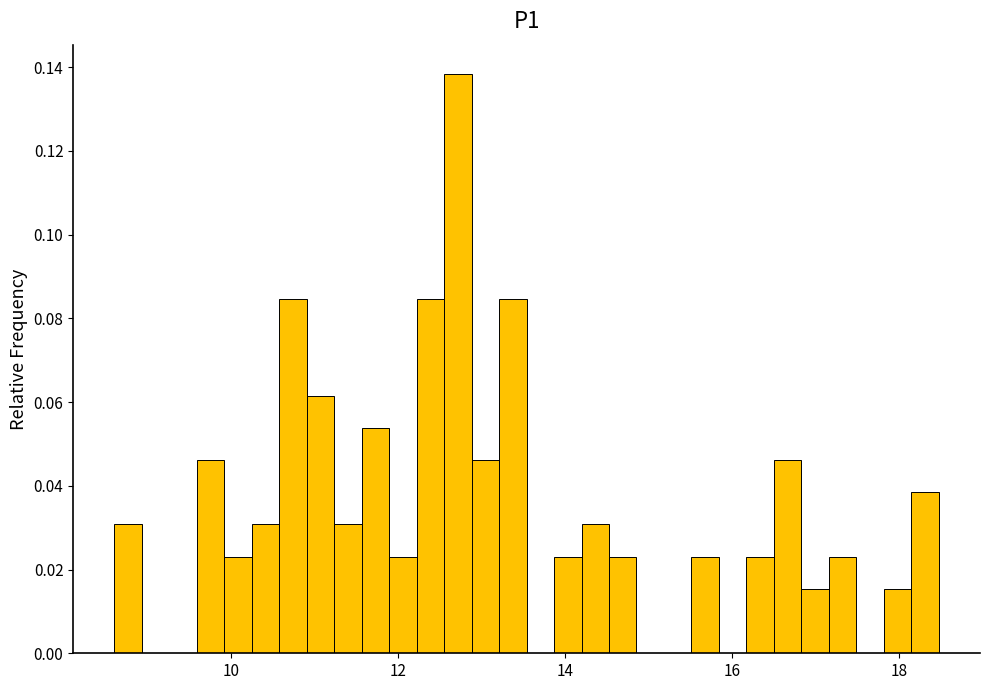

Read against the x-axis, roughly where is the centre of the tallest bar?

12.8